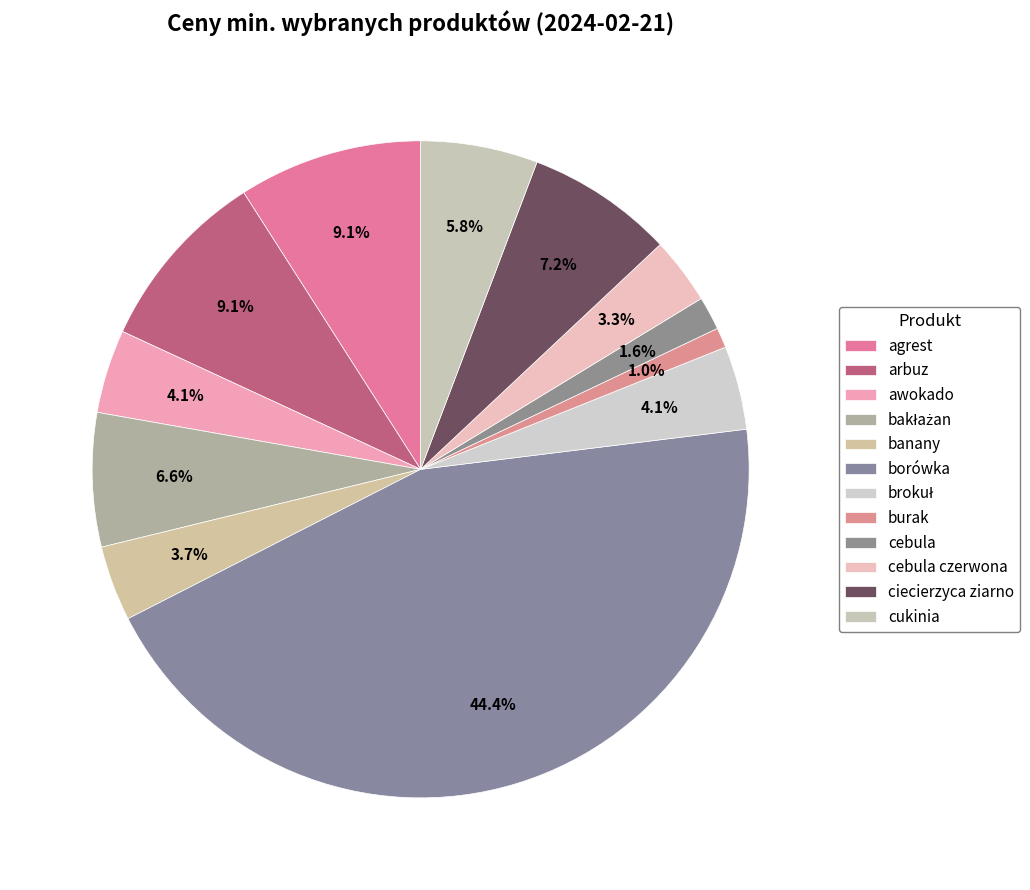

The ciecierzyca ziarno slice represents 7% of the pie. True or false?

True